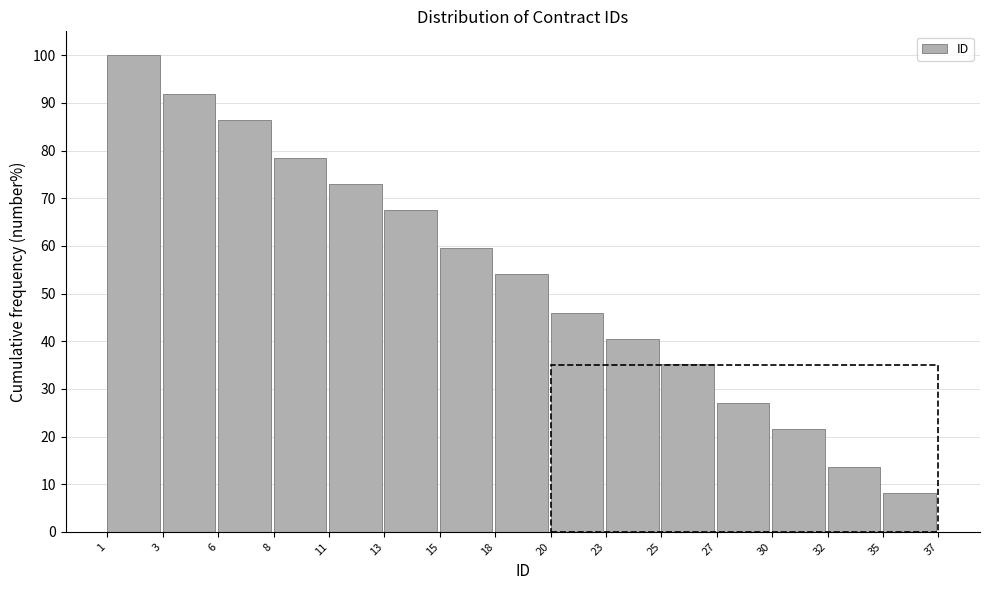

Reading left to right, extract all data points from this chart.

1=100.0	3=91.9	6=86.5	8=78.4	11=73.0	13=67.6	15=59.5	18=54.1	20=45.9	23=40.5	25=35.1	27=27.0	30=21.6	32=13.5	35=8.1